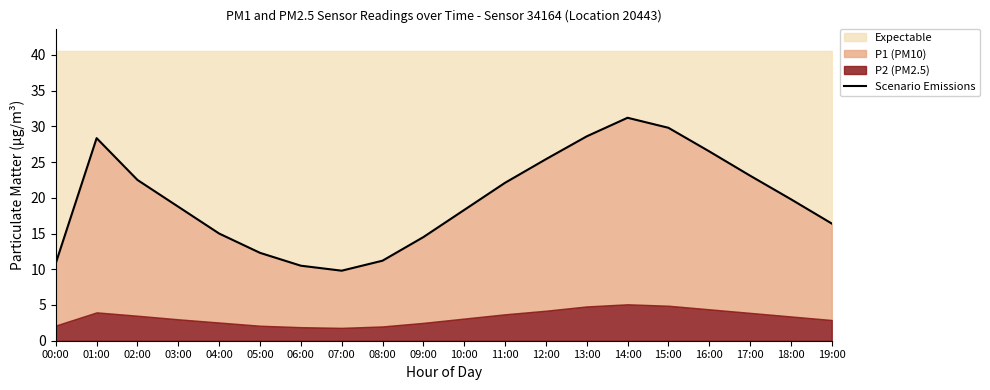

At which label does the data first exceed 19?

01:00